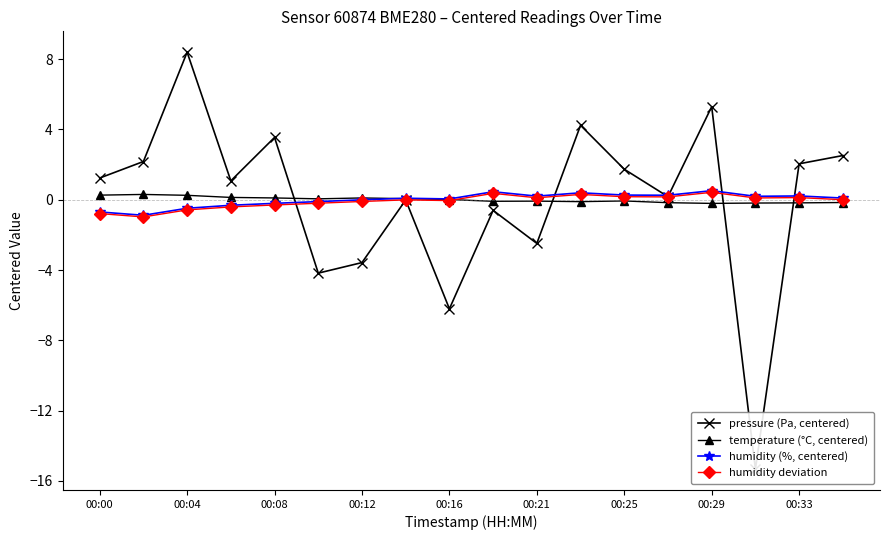

True or false: humidity deviation has a value of 0.1 at 00:21.

True